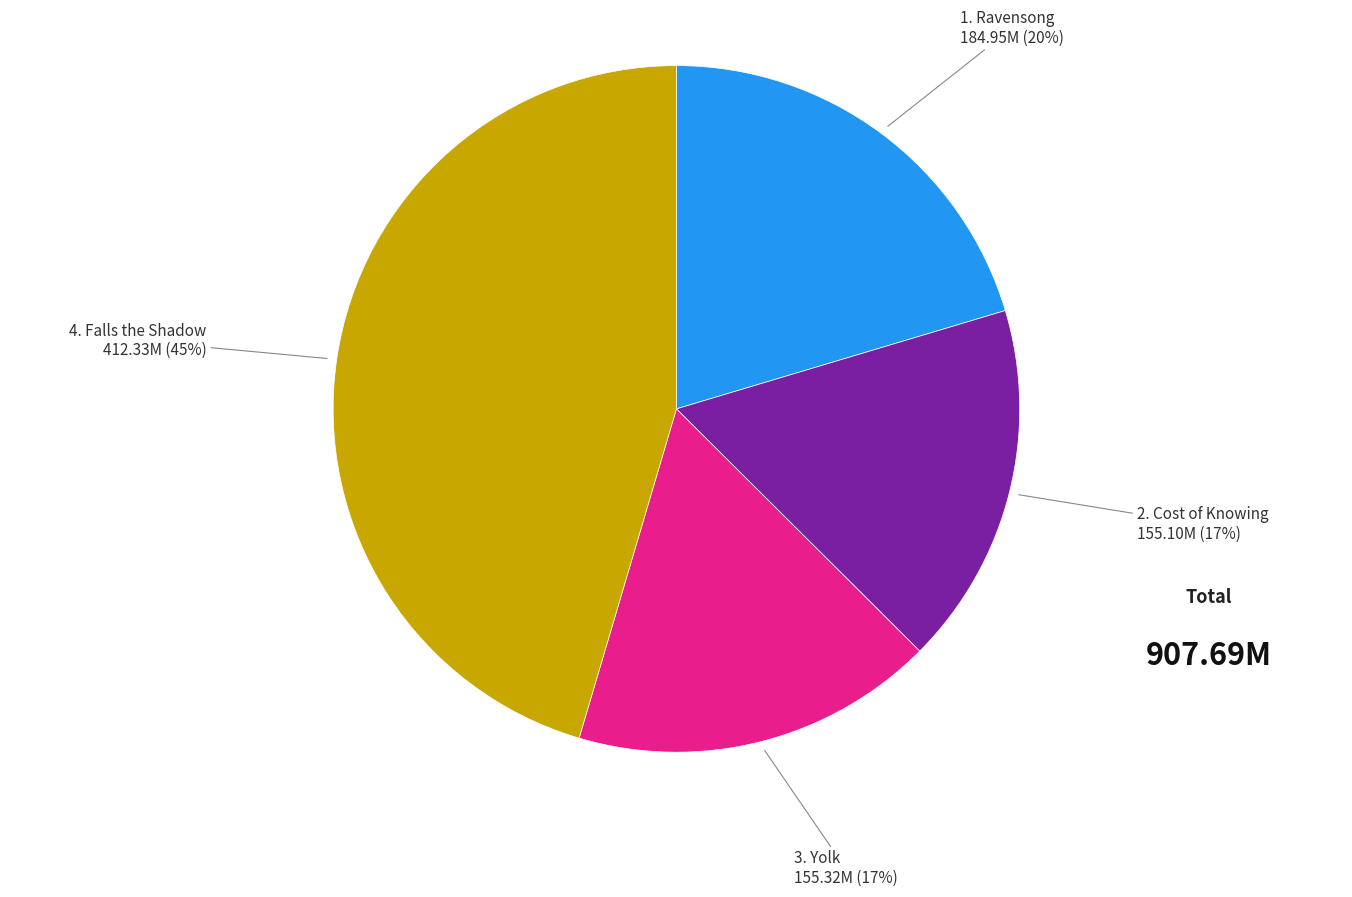

To the nearest percent, what is the difference between the largest and smallest slice percentages?

28%